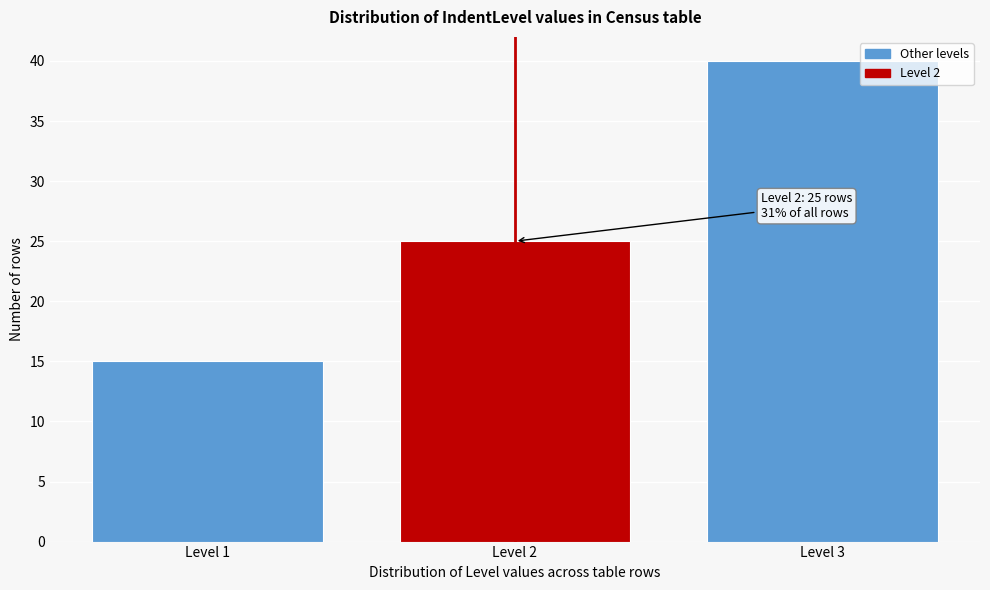

Reading left to right, what are all the values shown in this chart?

15	25	40